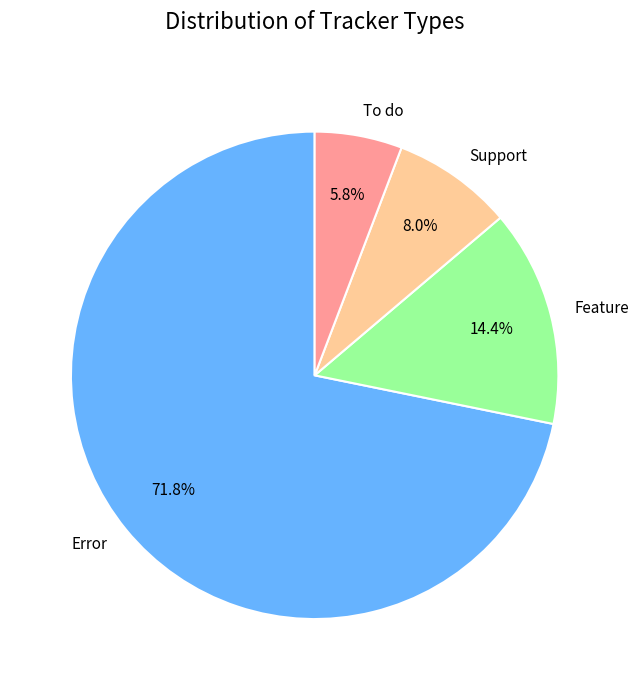

True or false: Feature accounts for 4% of the total.

False